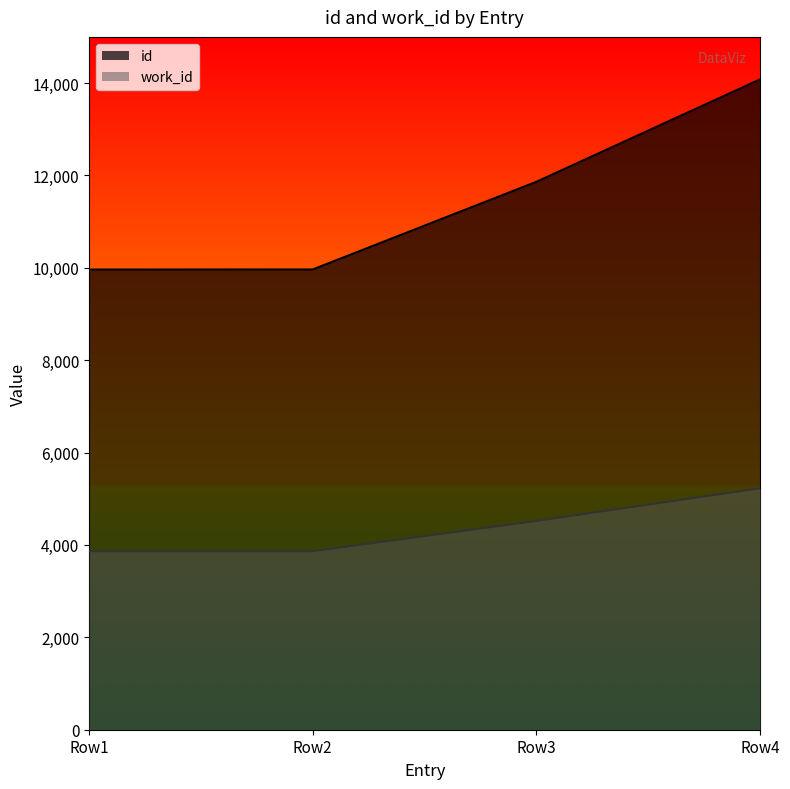

Reading left to right, what are all the values shown in this chart?

id: 9963	9965	11863	14081
work_id: 3866	3866	4522	5229